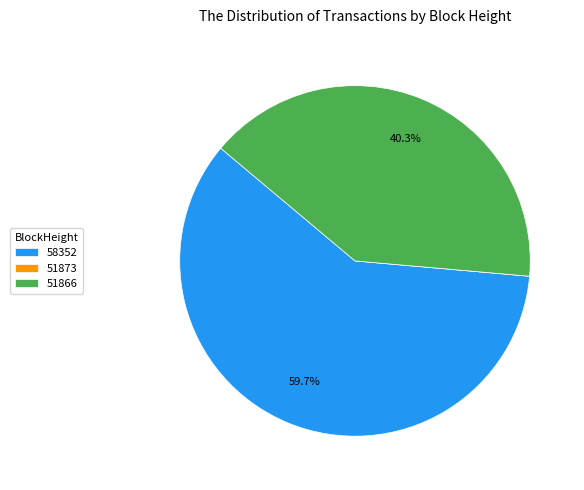

What percentage is NOT represented by 51866?

59.7%